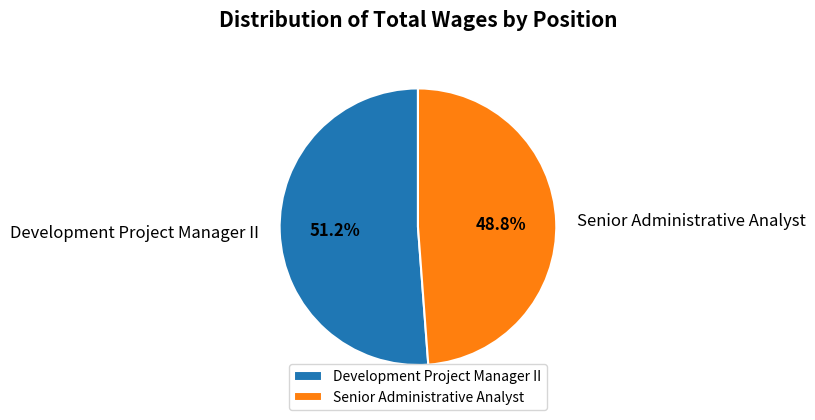

Does Development Project Manager II account for over 50% of the chart?

Yes